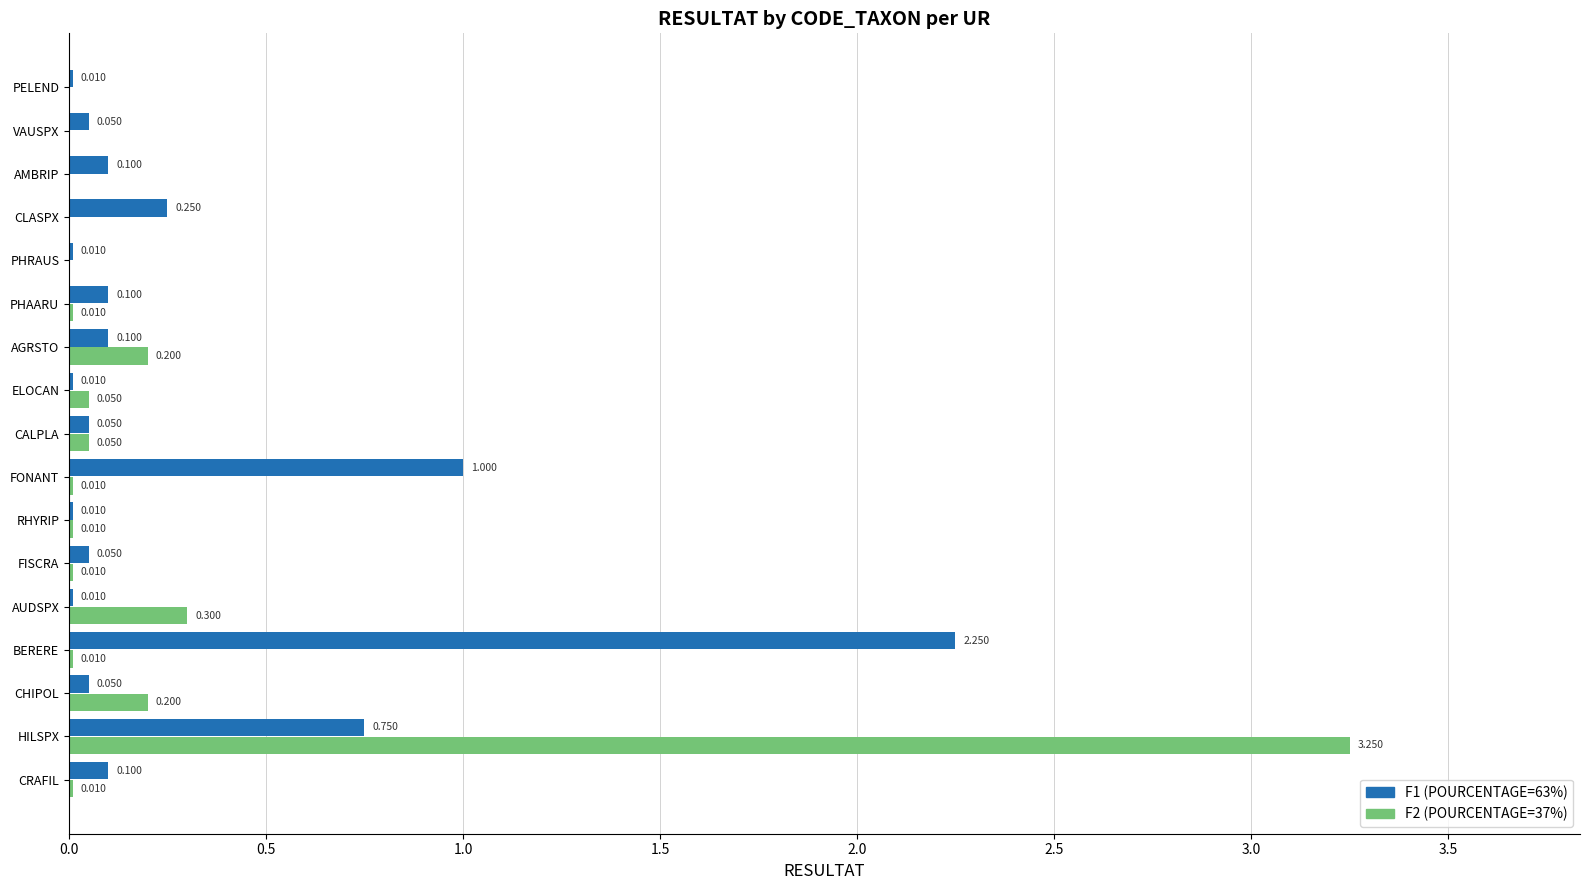

At which category is the sum across all series the highest?

HILSPX